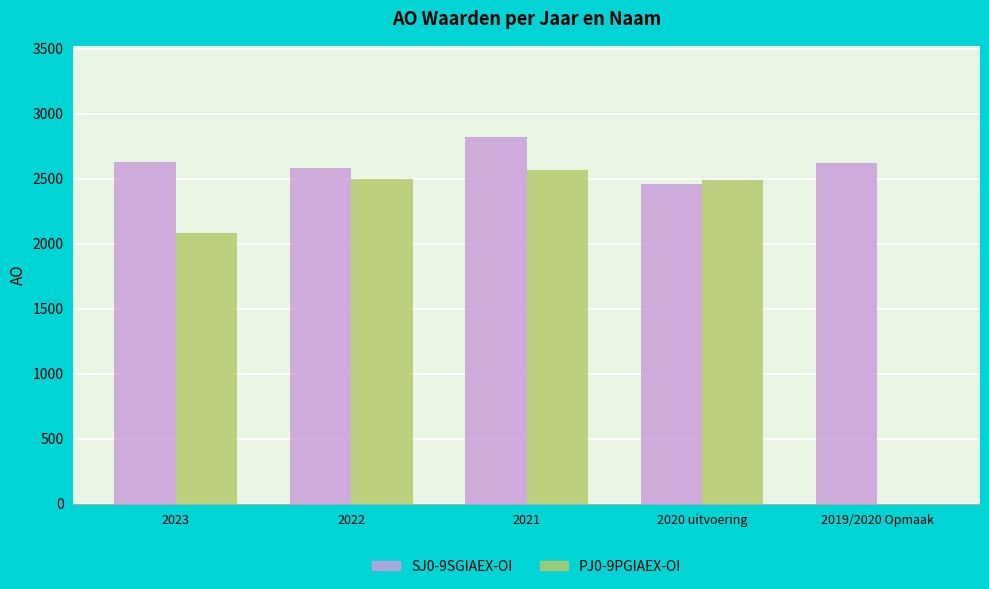

What are all the series names shown in the legend?

SJ0-9SGIAEX-OI, PJ0-9PGIAEX-OI